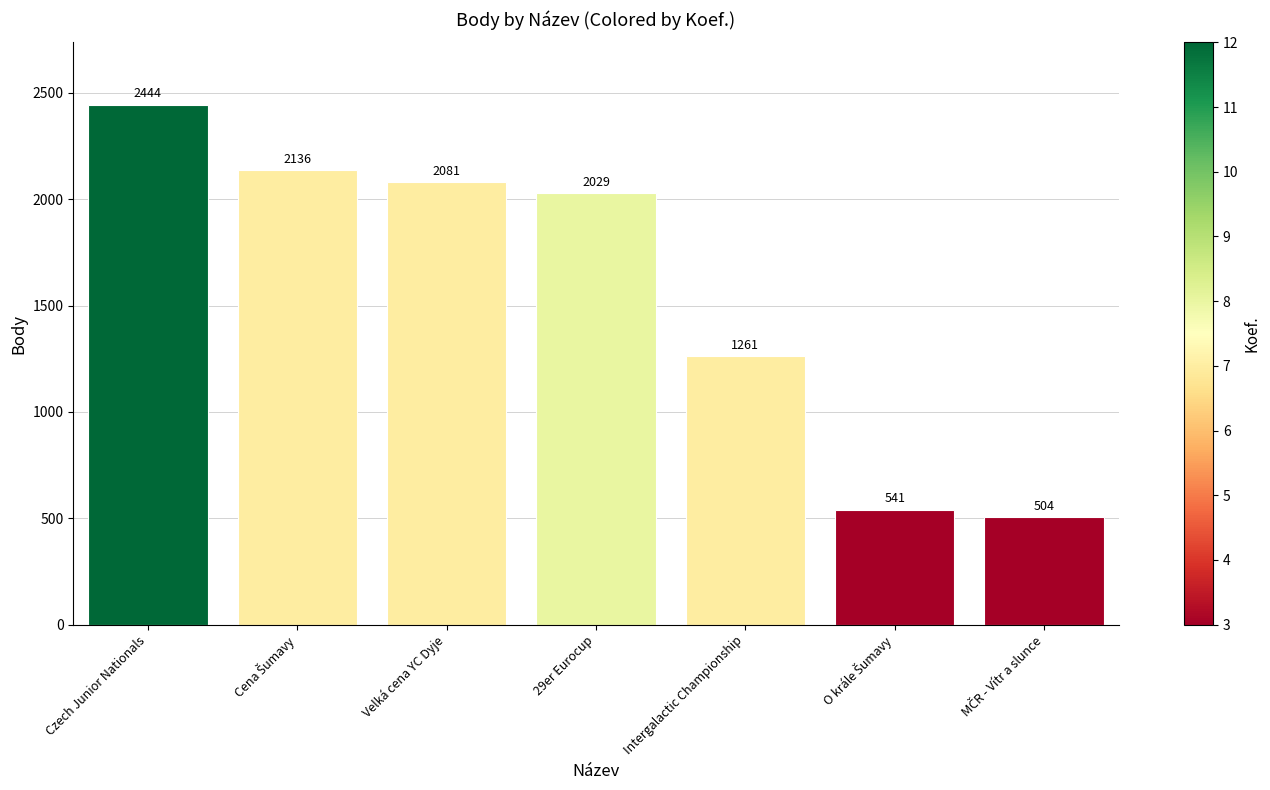

What is the difference between the maximum and minimum values?

1940